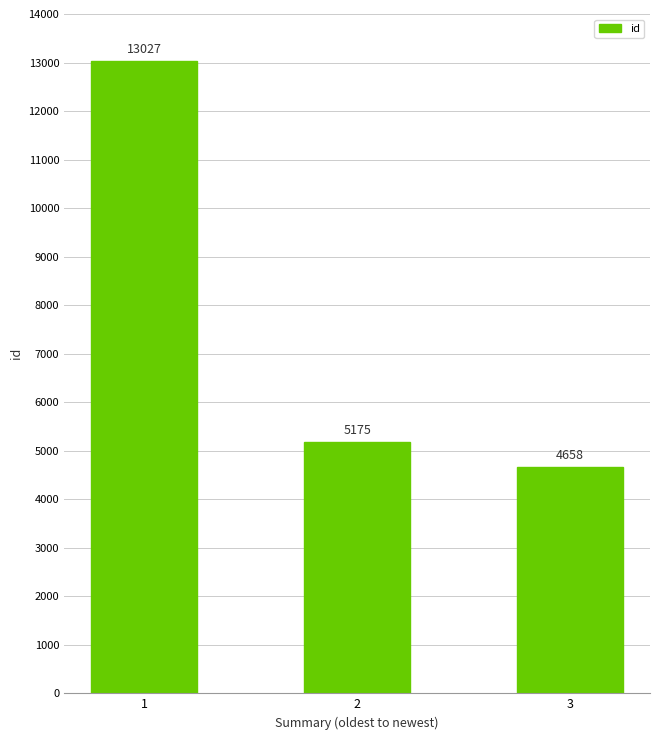

What is the value of the 2nd bar from the left?

5175